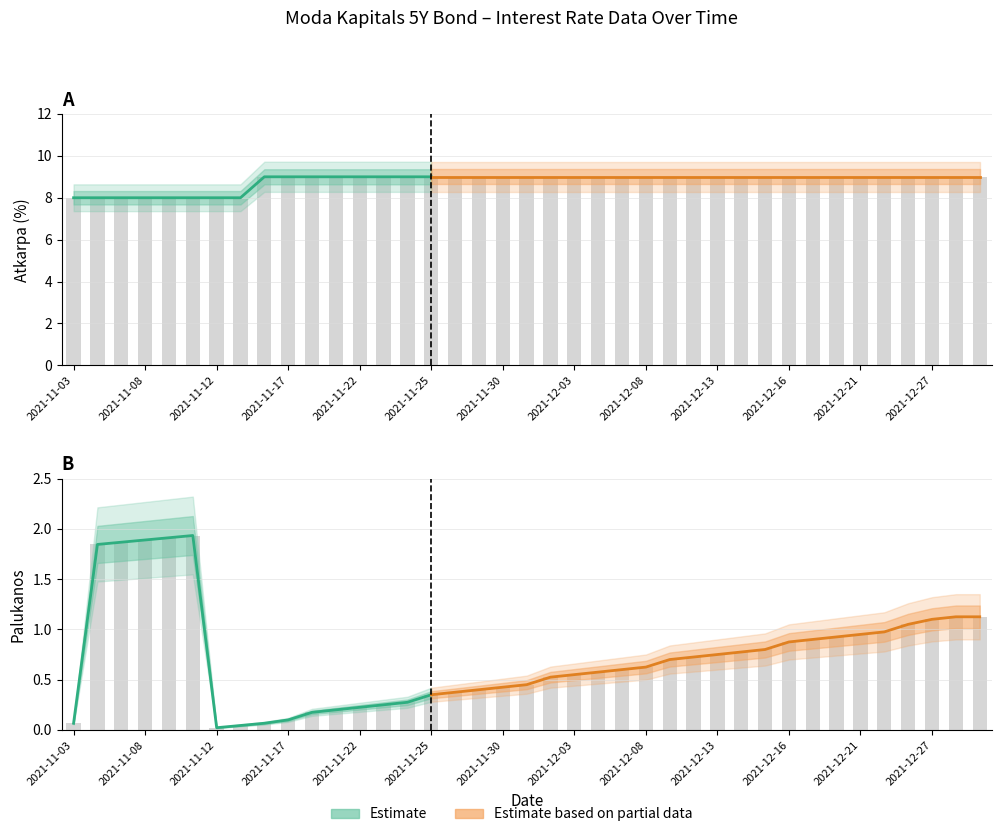

Which category has the lowest value in the Palukanos series?

2021-11-12